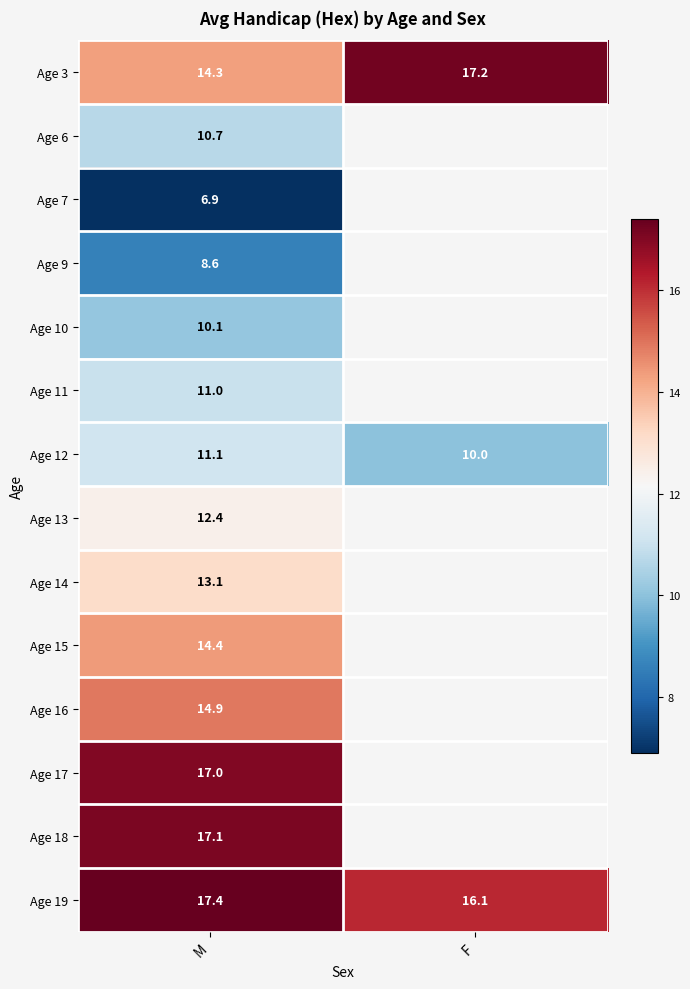

How many data points does each series have?

2